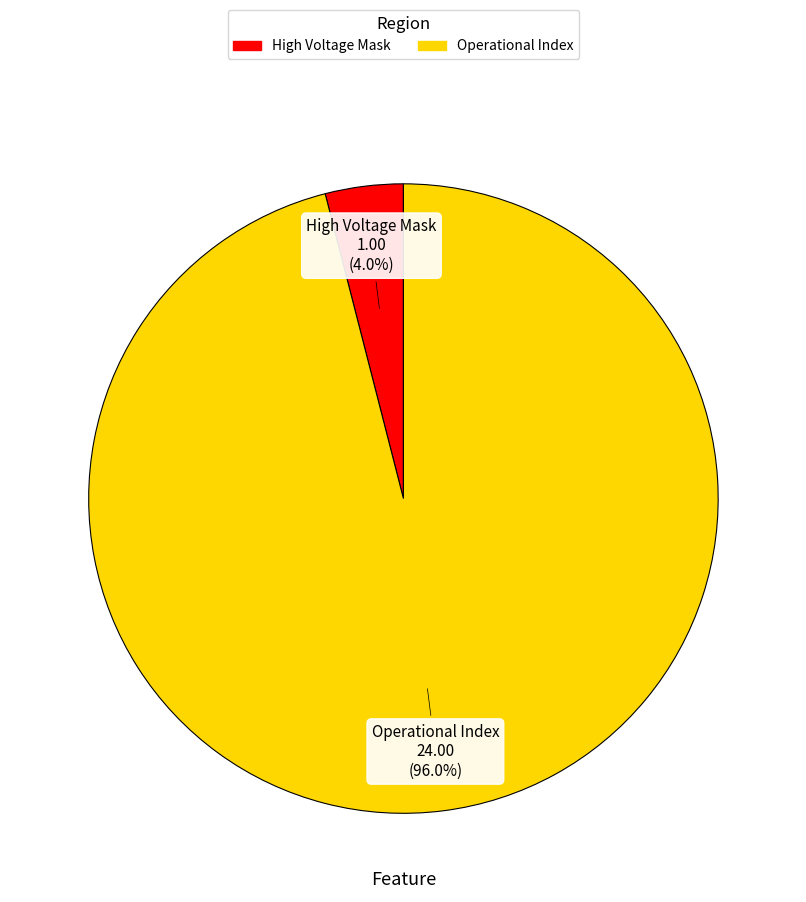

Count the number of slices in the pie.

2